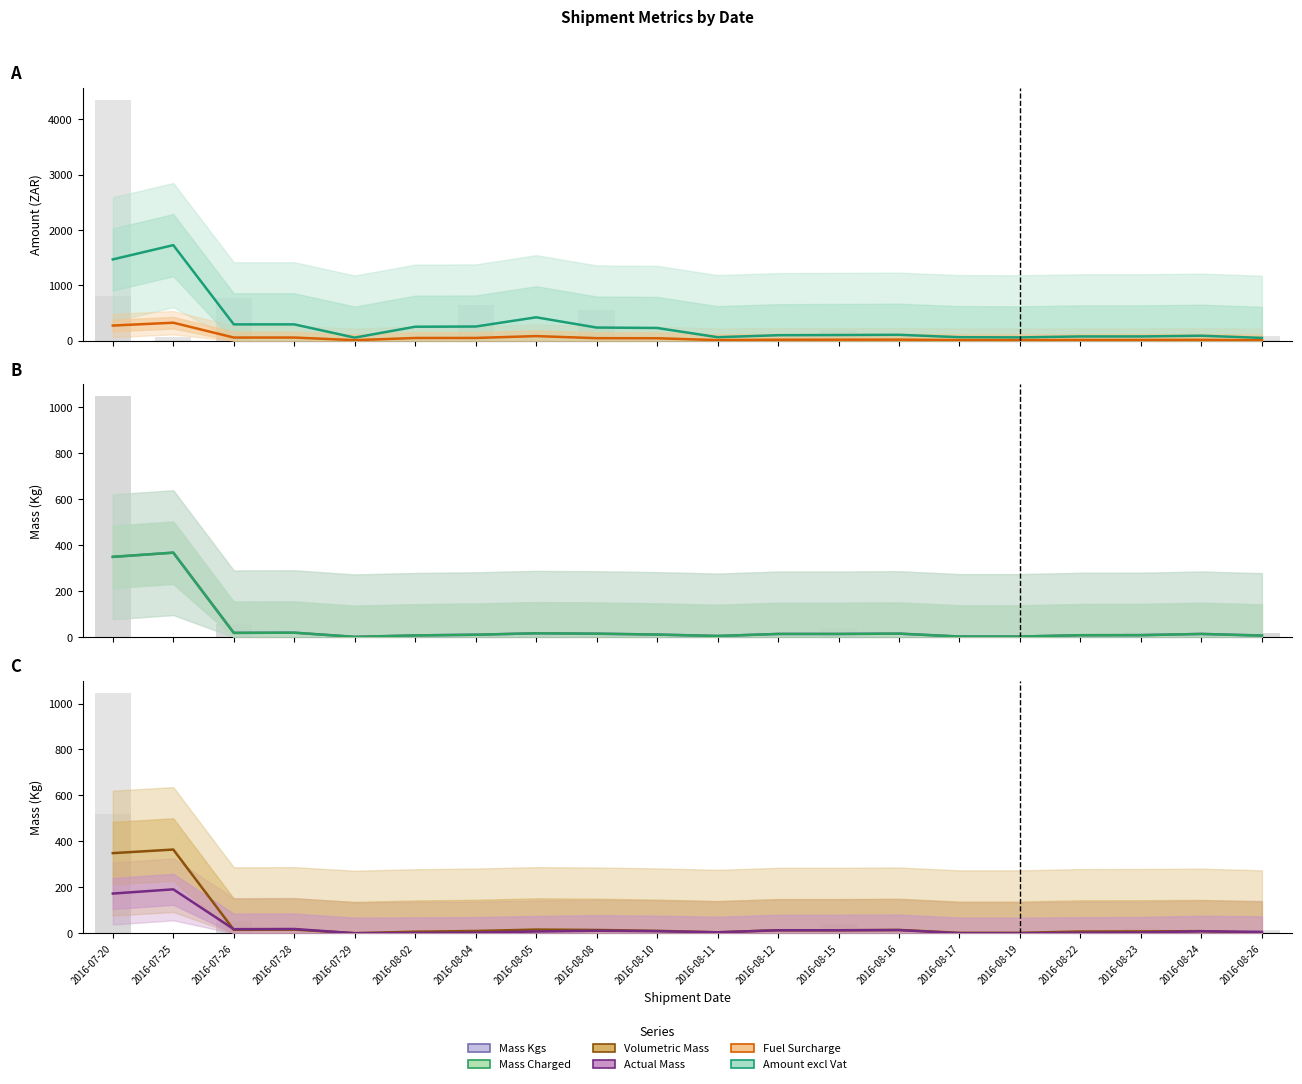

Where does the Actual Mass series first go above 9?

2016-07-20